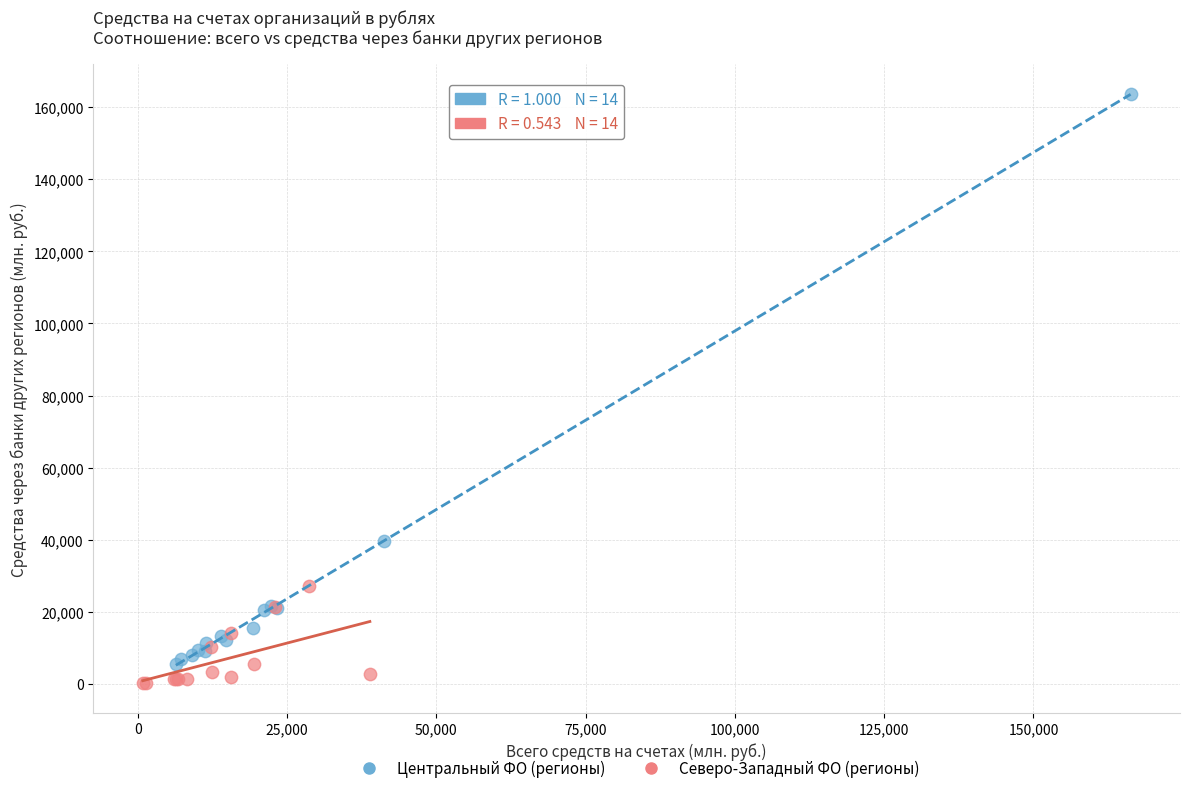

Which series has the largest Y range (max minus min)?

Центральный ФО (регионы)